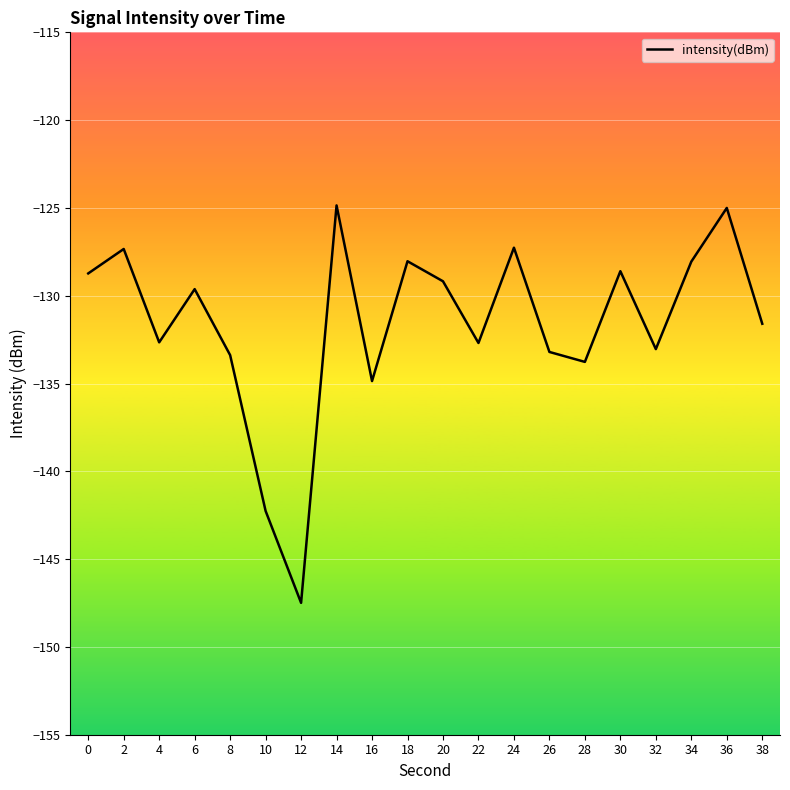

What is the minimum value shown in the chart?

-147.5